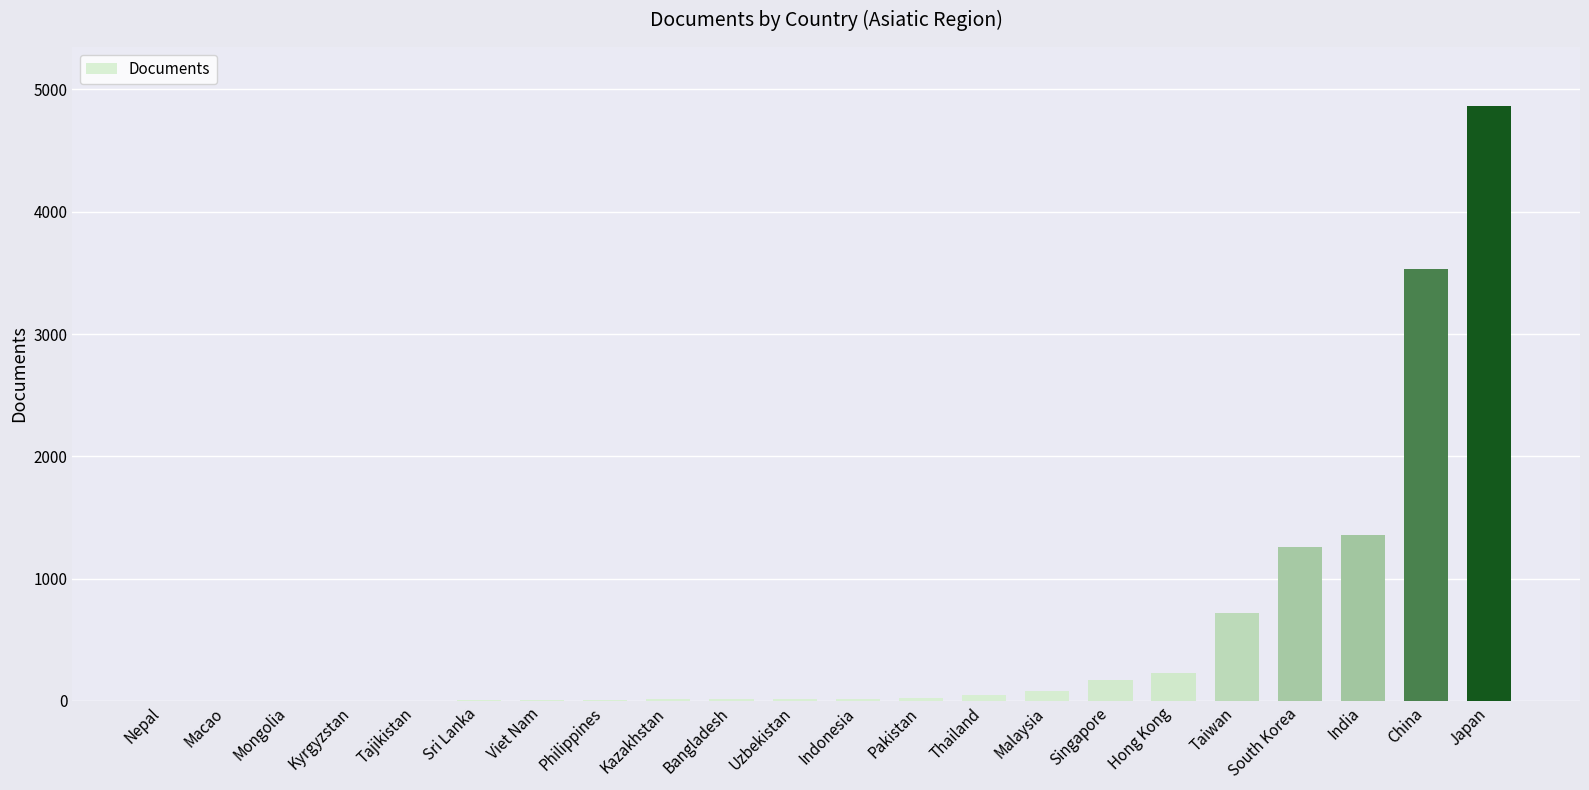

What is the ratio of the value at Tajikistan to the value at Sri Lanka?

0.3